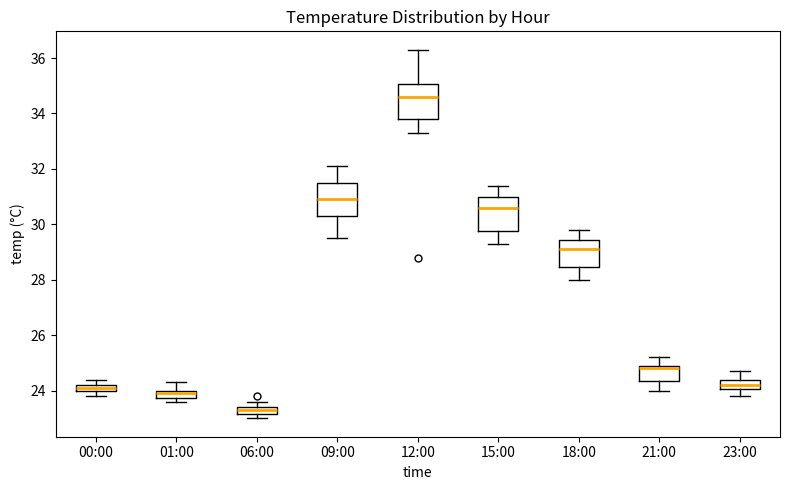

Which box has the highest median line?

12:00